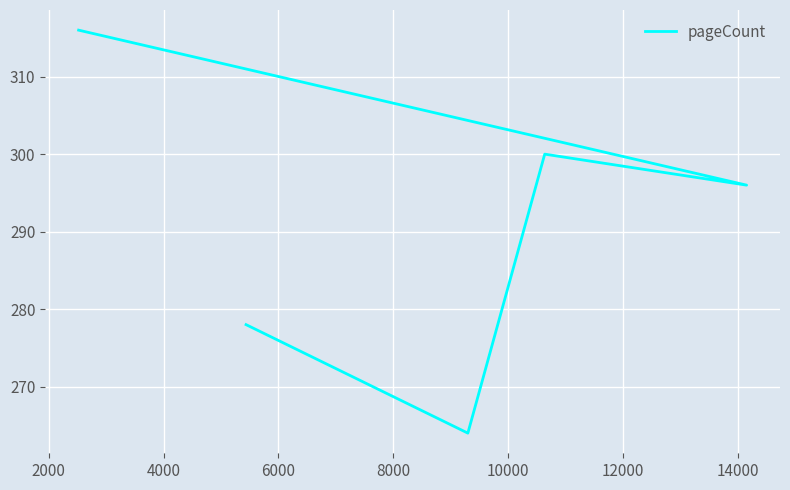

Reading left to right, list all the values displayed in this chart.

278	264	300	296	316